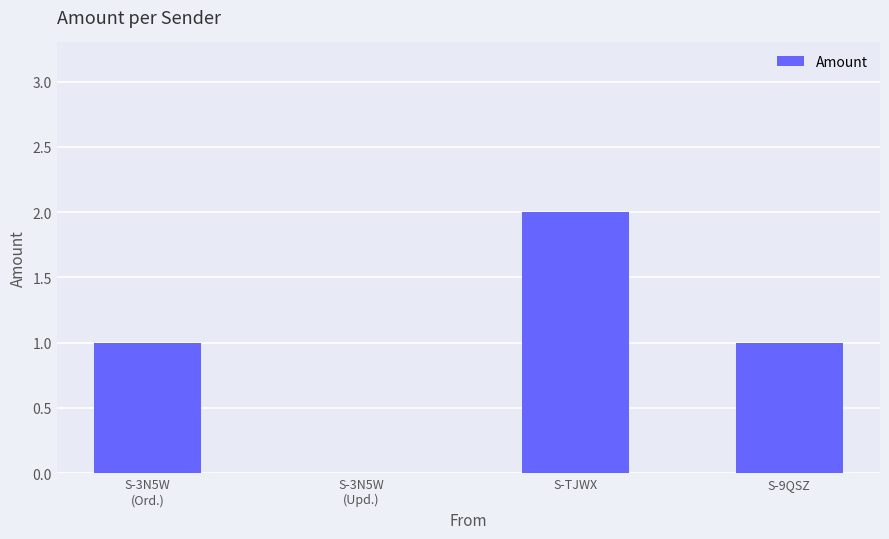

Which category has the highest value across all series?

S-TJWX